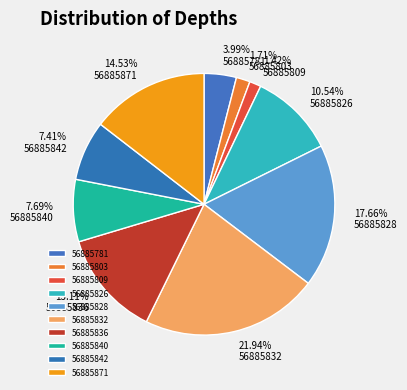

What portion of the pie excludes 56885826?

89.5%